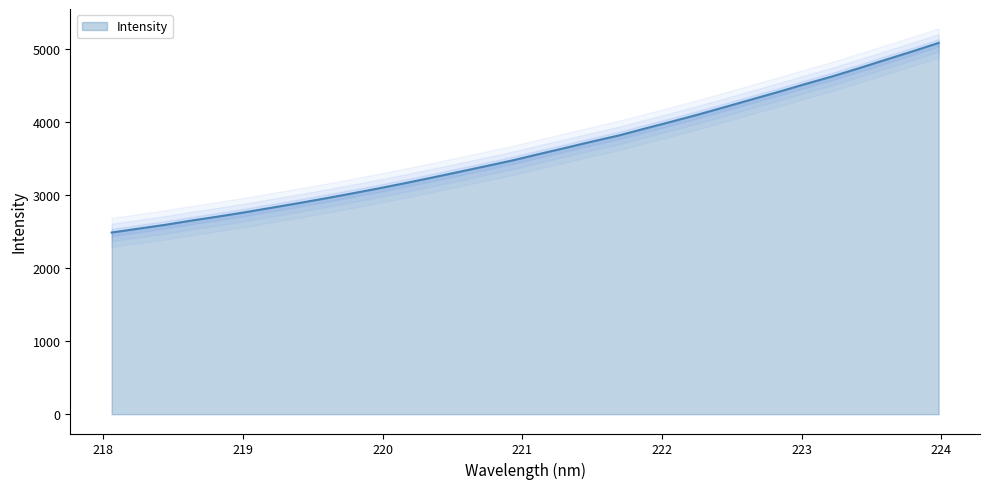

What is the label of the 15th point from the right?

221.3083